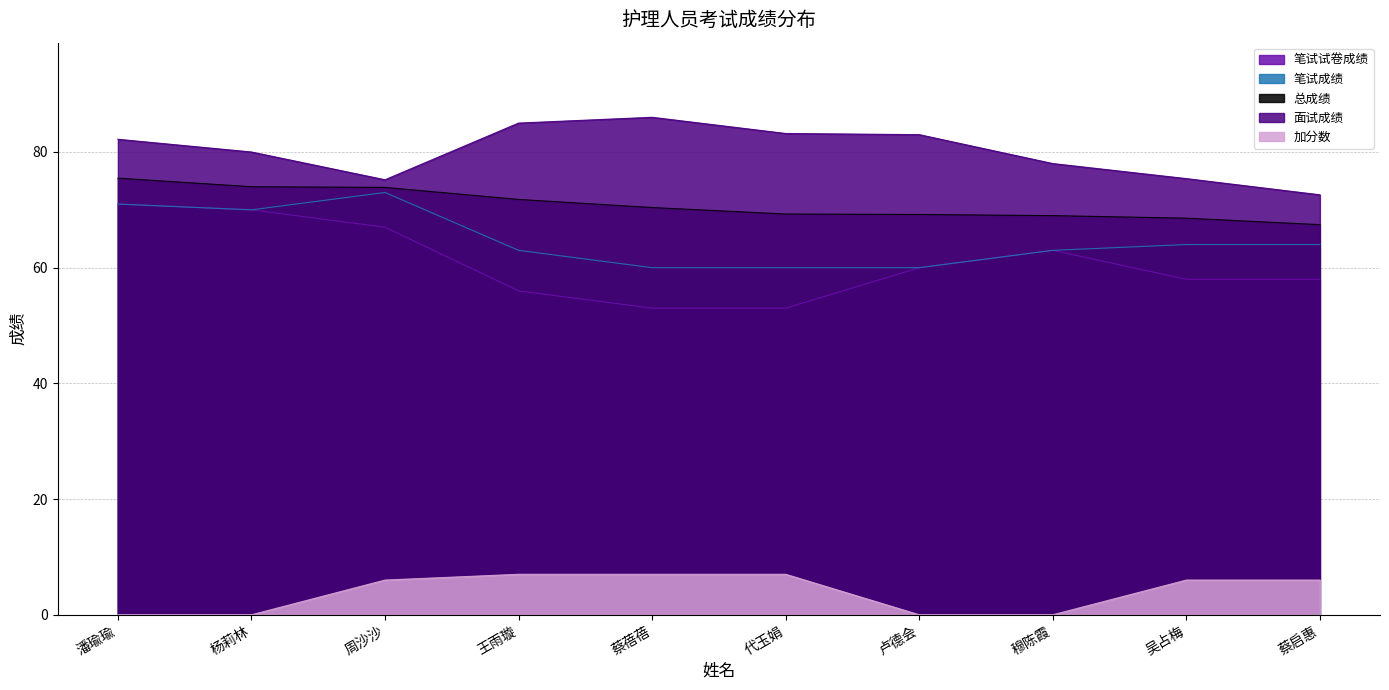

The 总成绩 series shows 44.3 at 潘瑜瑜. True or false?

False